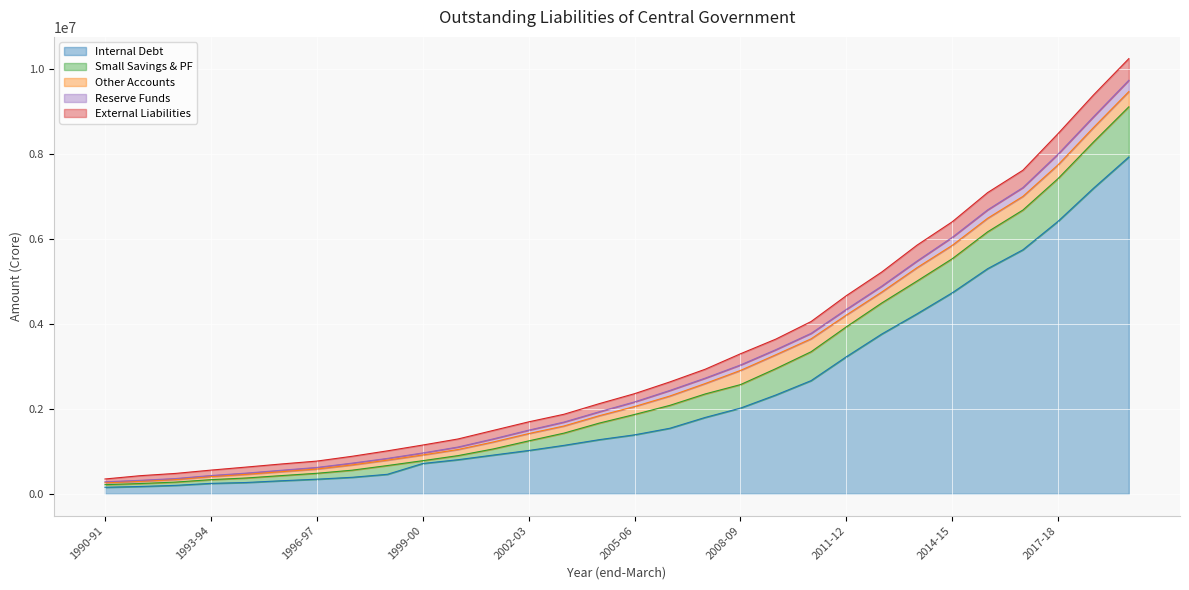

What is the total value across all series at 2012-13?

5225306.9